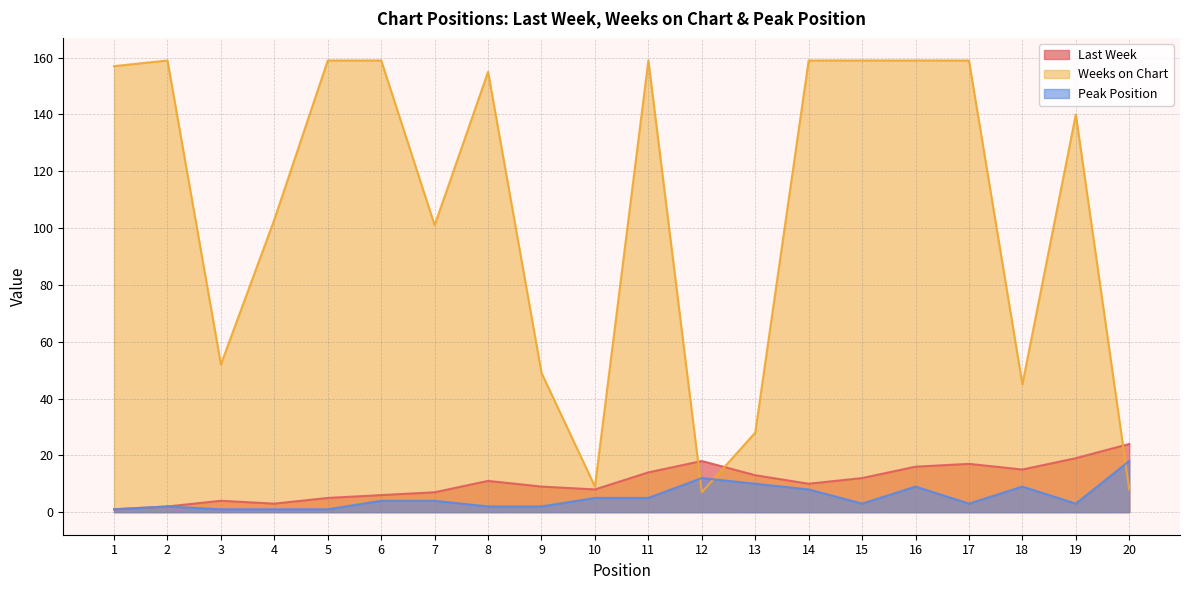

What is the value of the Weeks on Chart point at the 6th from the left?

159